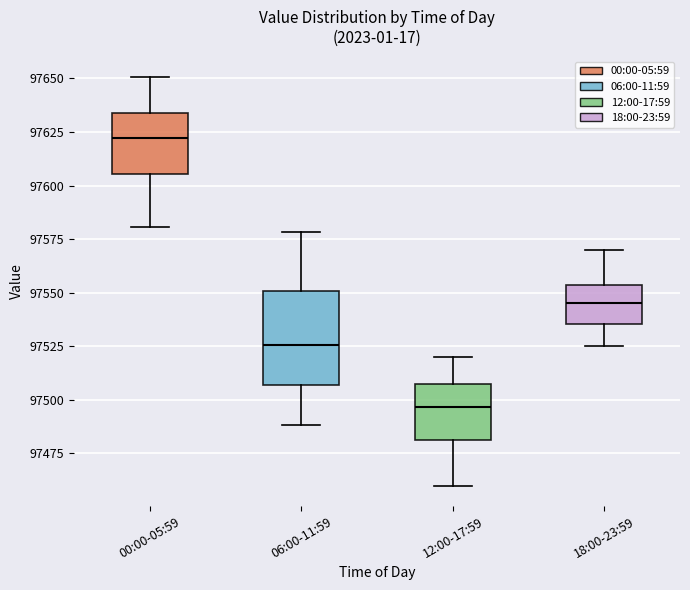

Which box's median line is the lowest?

12:00-17:59